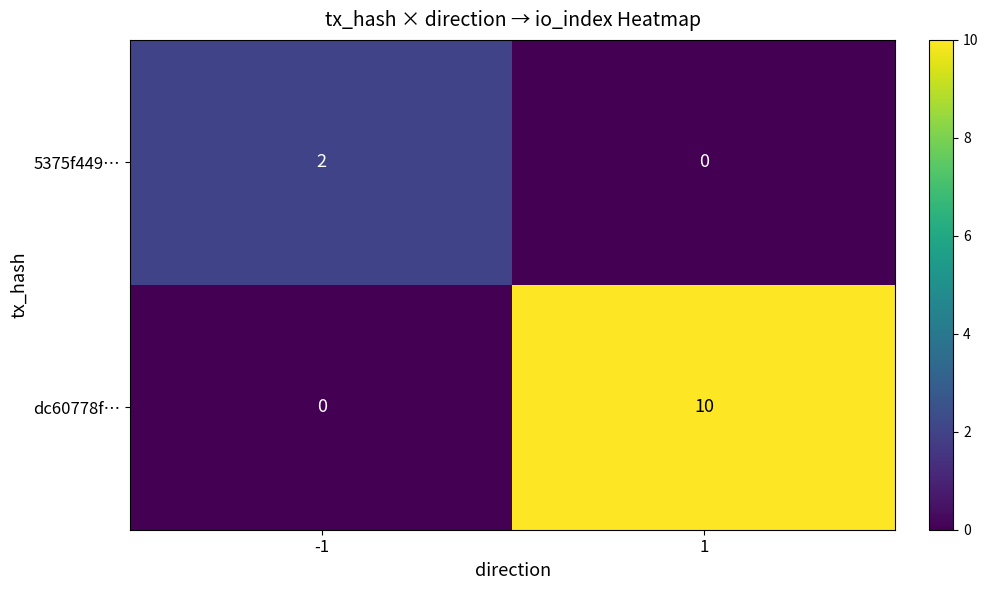

Reading right to left, what are all the values shown in this chart?

5375f449…: 1=0	-1=2
dc60778f…: 1=10	-1=0